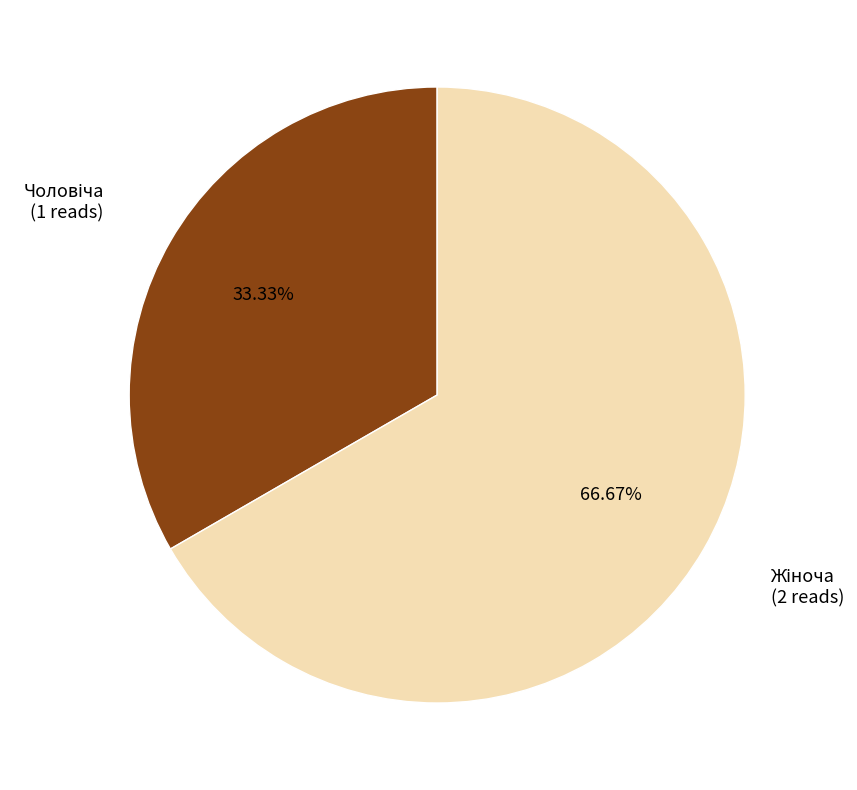

Is there any slice that represents more than half of the pie?

Yes